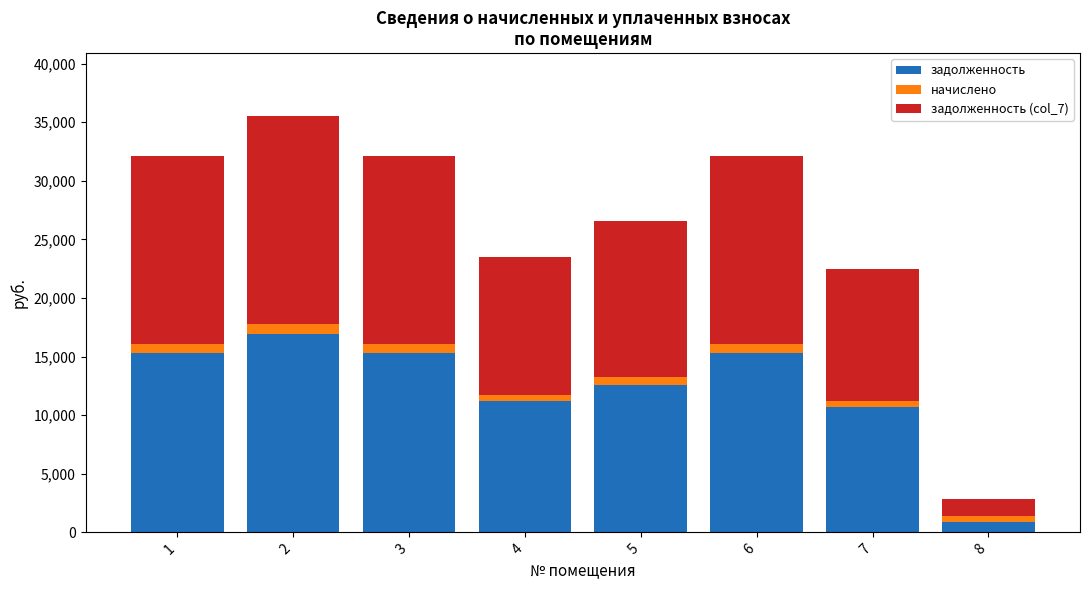

What is the highest value of the задолженность series?

16891.7